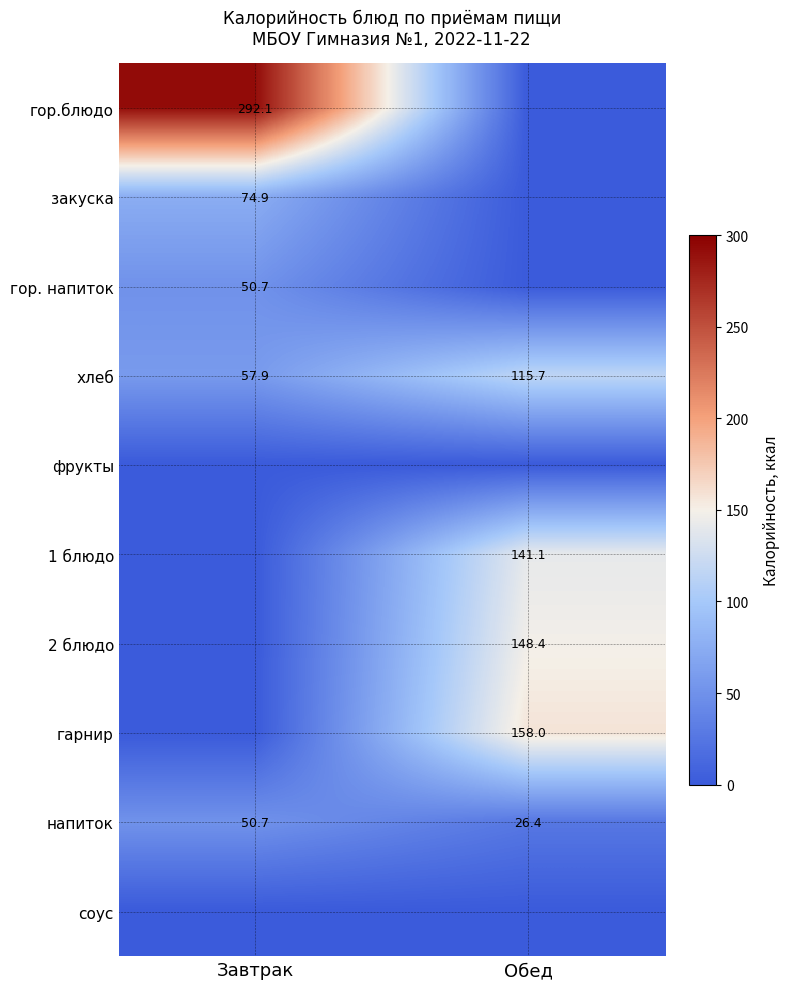

What is the difference between the хлеб values at Завтрак and Обед?

57.8